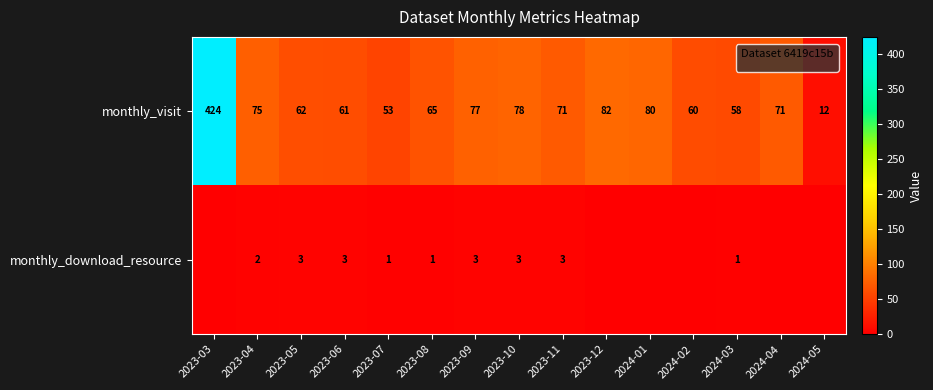

What is the minimum value for monthly_visit?

12